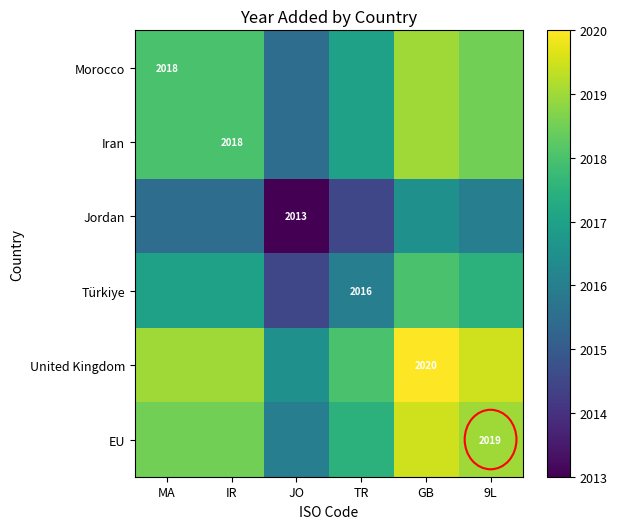

Where does the United Kingdom series first go above 2019?

GB